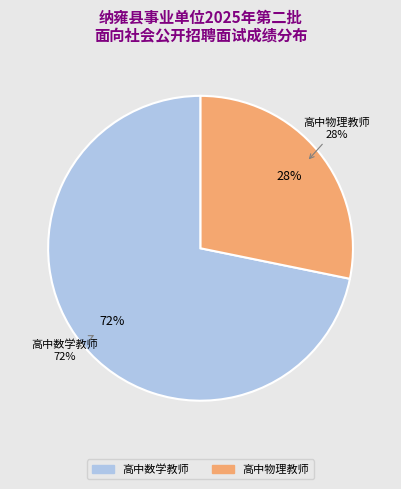

How many slices are in this pie chart?

2